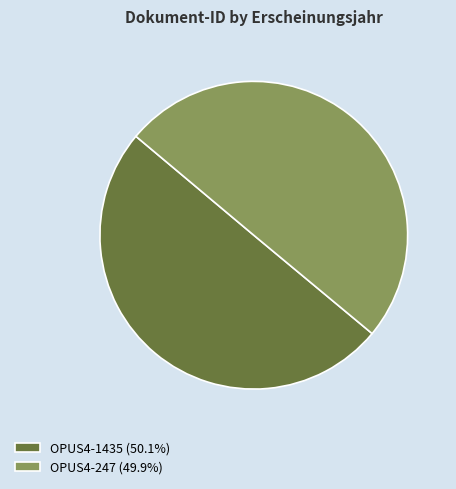

Approximately how many times larger is the value at OPUS4-1435 (50.1%) compared to OPUS4-247 (49.9%)?

1.0